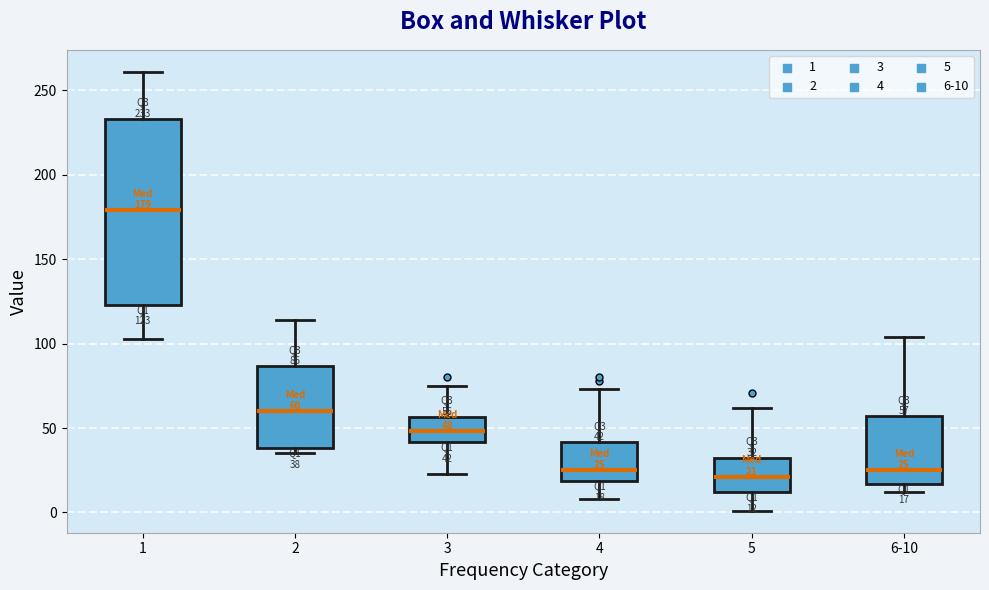

Which box's median line is the highest?

1